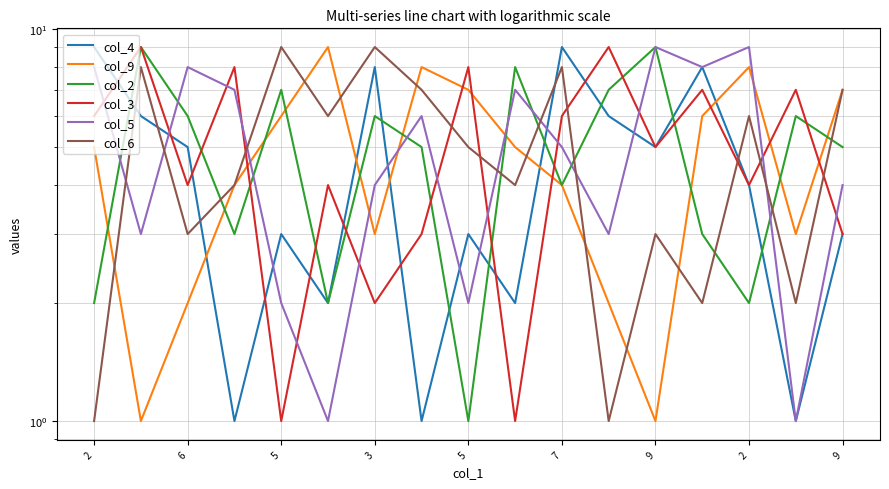

Which series ends up on top after the final intersection of col_4 and col_5?

col_5